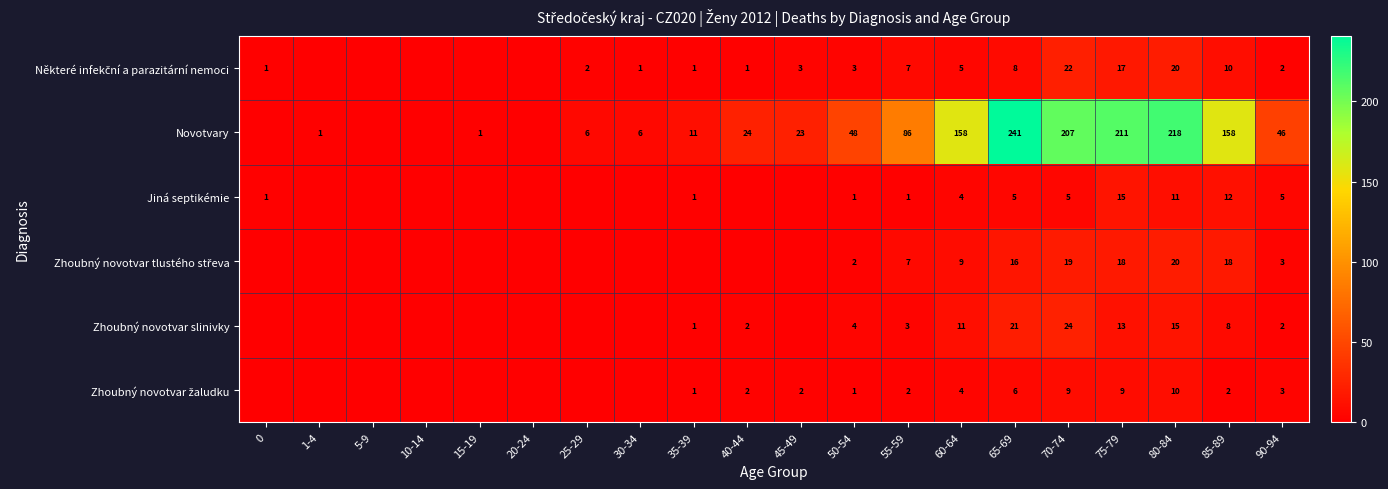

At which category is the sum across all series the highest?

65-69